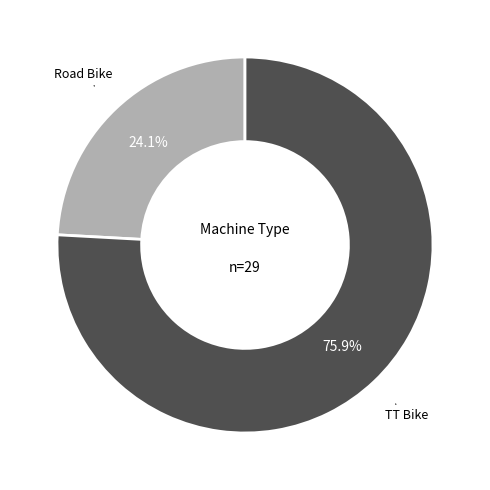

Does any single category account for the majority?

Yes